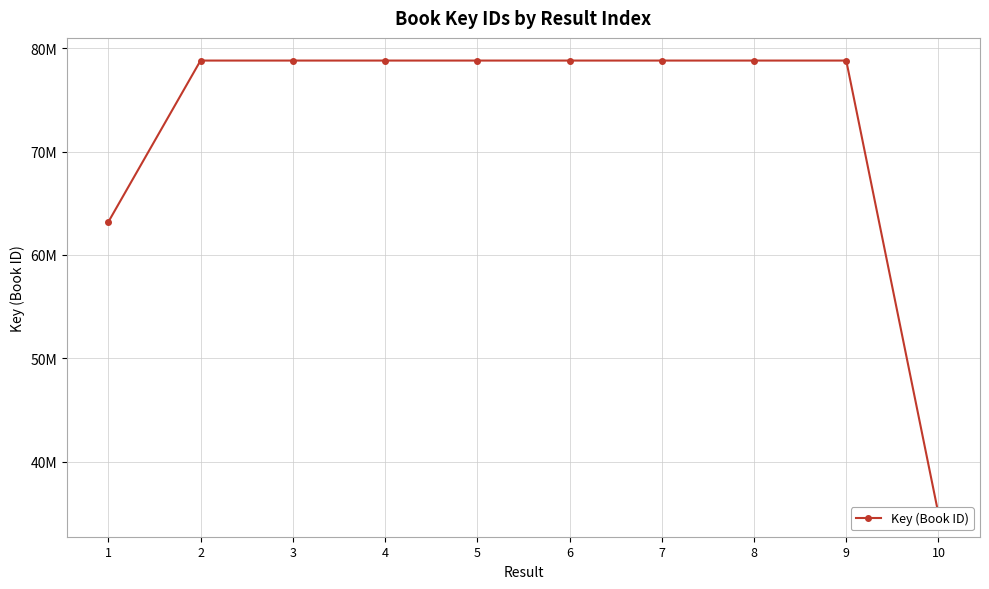

How many categories are shown in the chart?

10